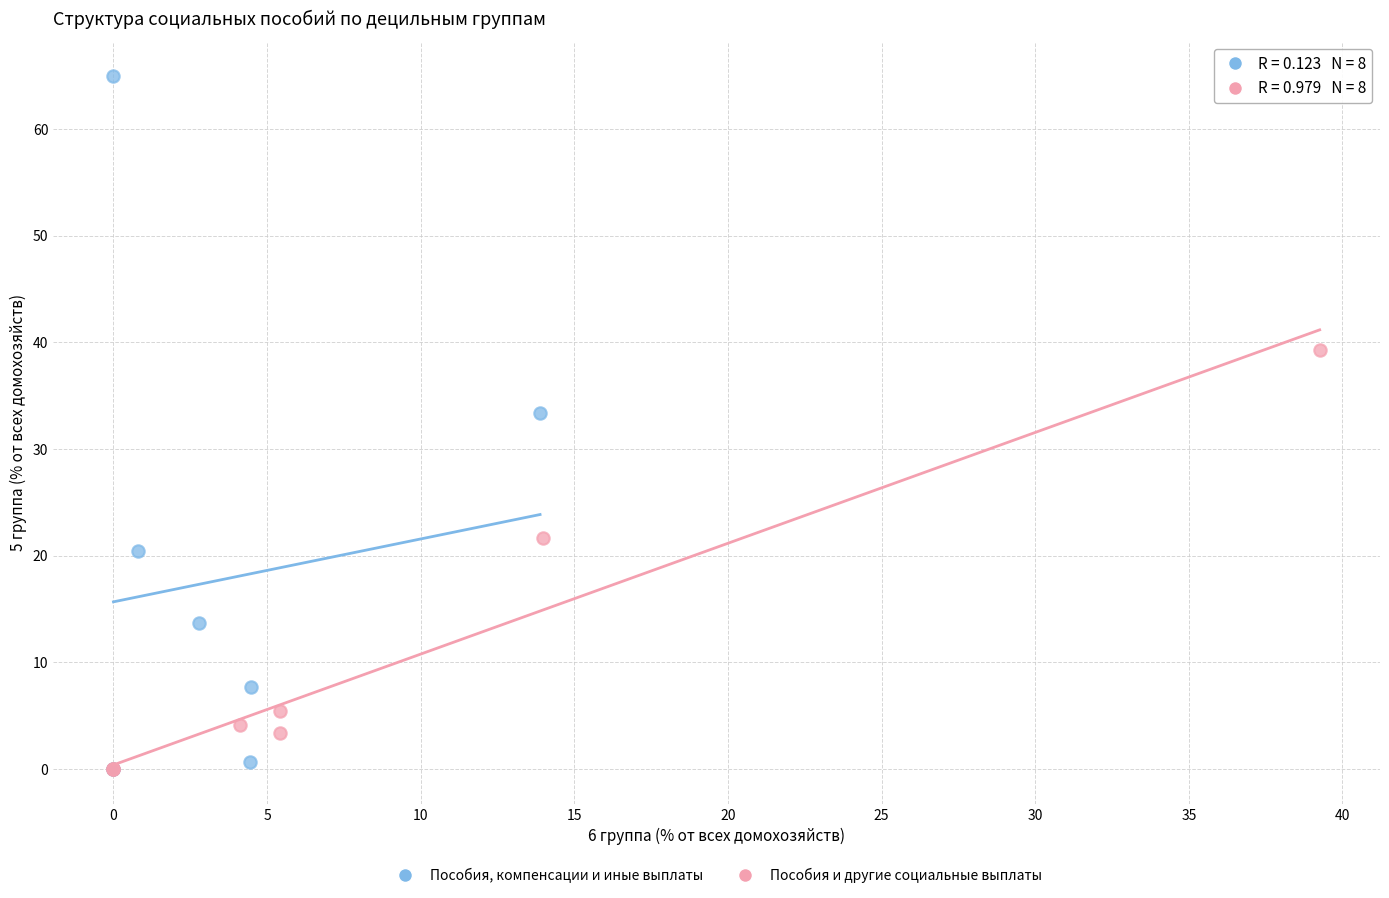

Which series reaches the maximum Y coordinate?

Пособия, компенсации и иные выплаты